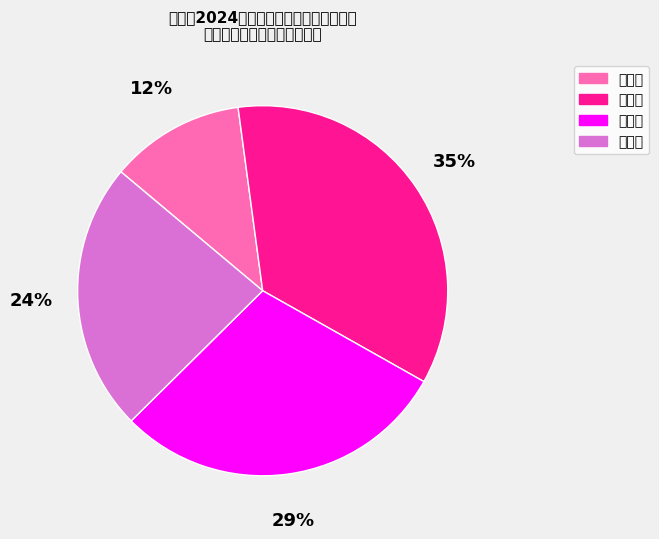

To the nearest percent, what is the average slice percentage?

25%